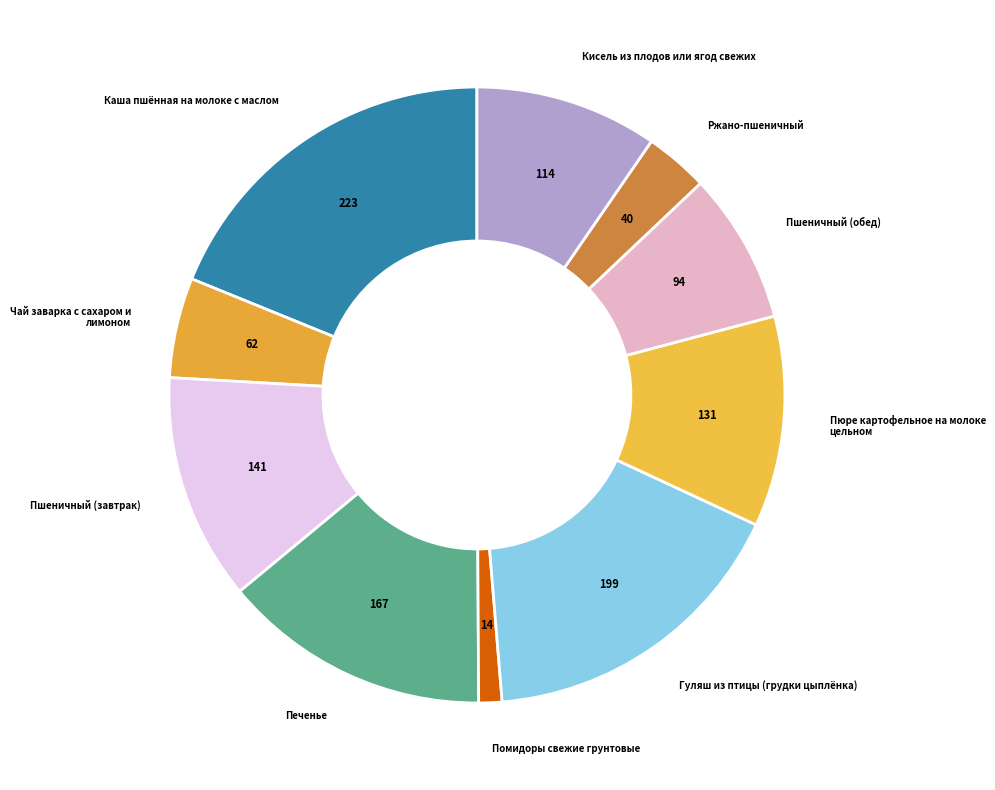

Is there any slice that represents more than half of the pie?

No